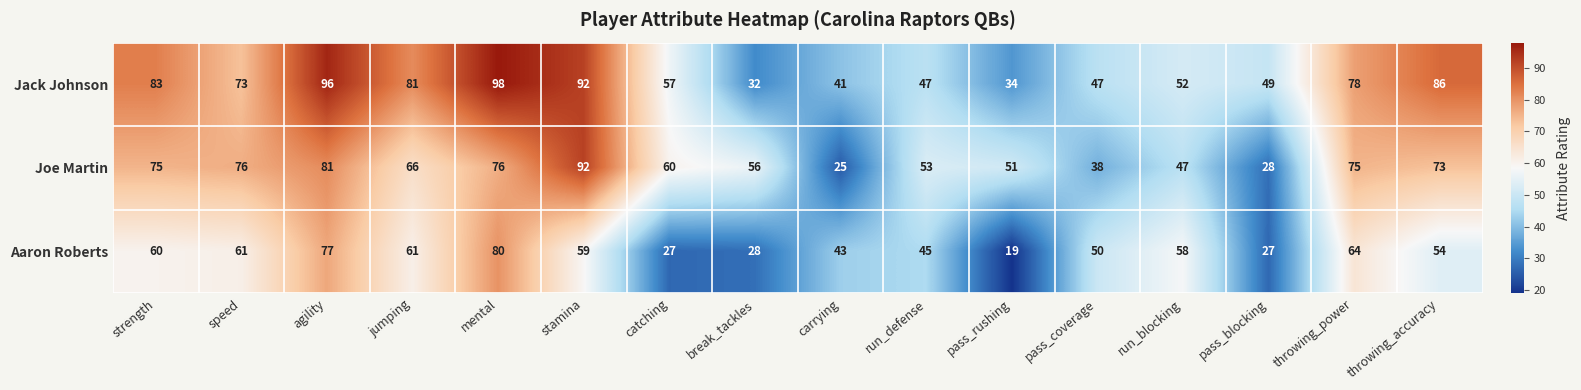

Rank the series by their maximum value, from highest to lowest.

Jack Johnson, Joe Martin, Aaron Roberts